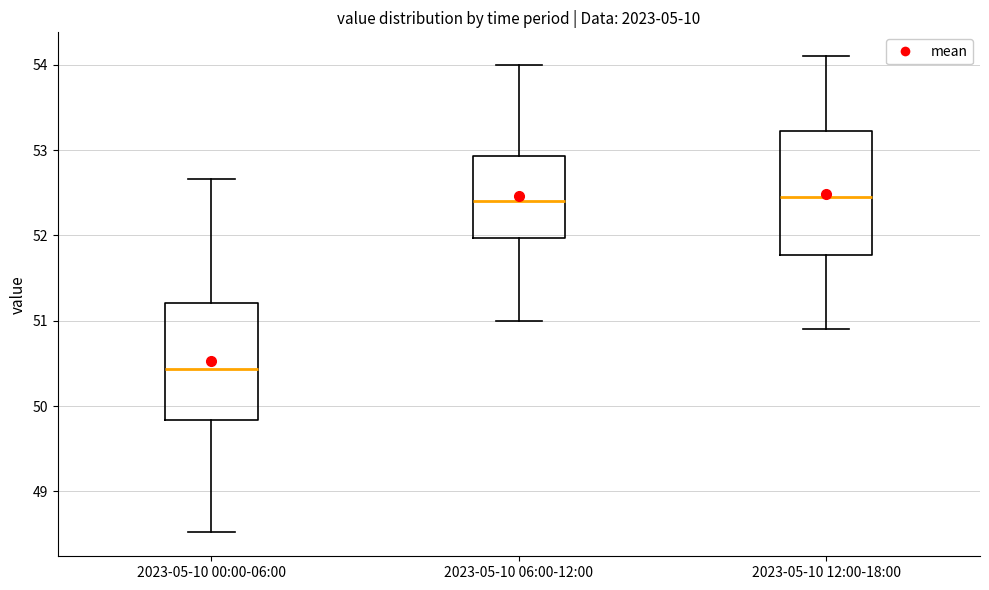

Which box has the lowest median line?

2023-05-10 00:00-06:00